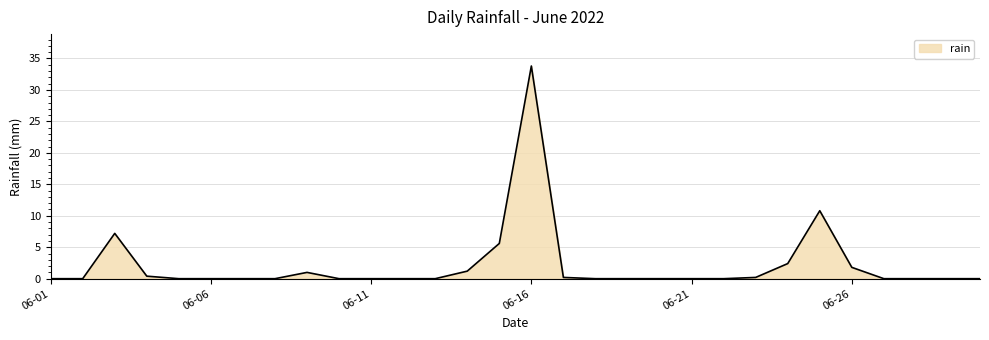

What is the difference between the maximum and minimum values?

33.8